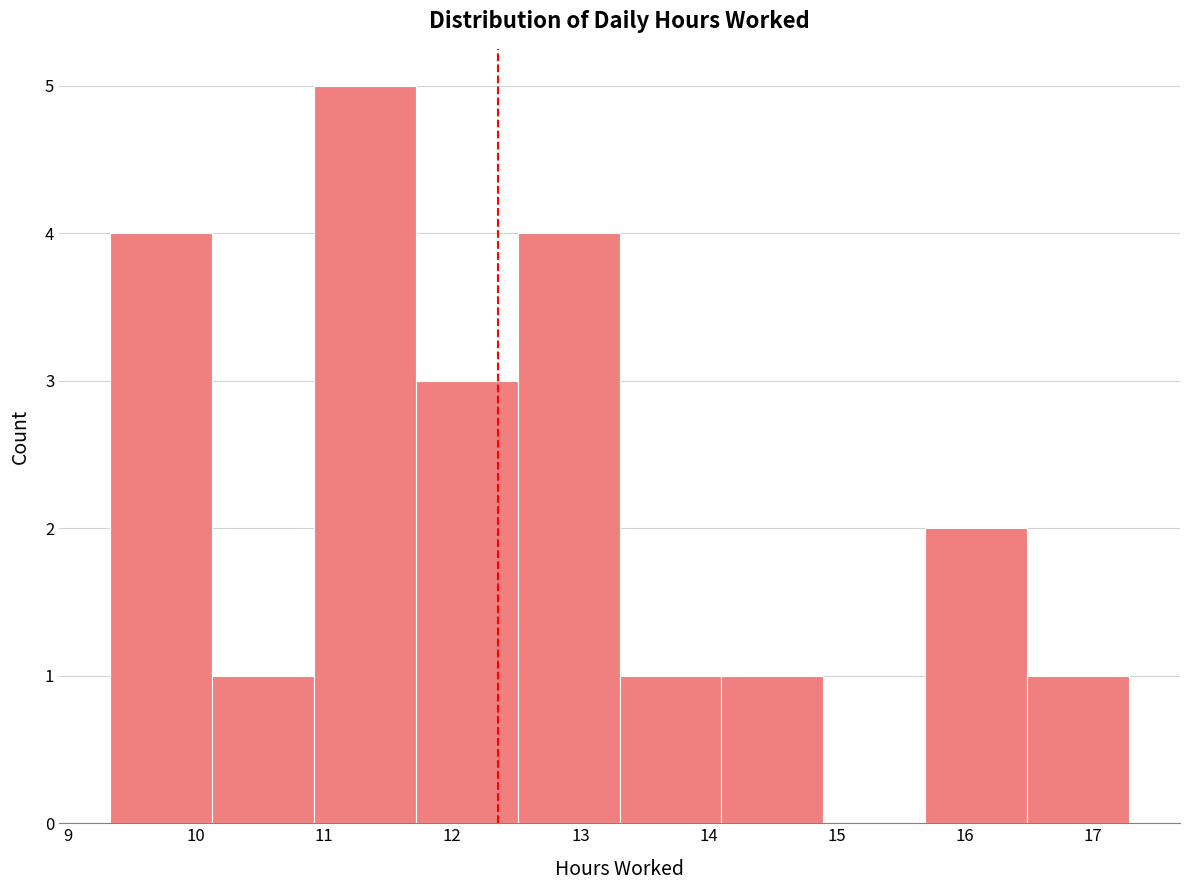

Over which range of the x-axis is the bar tallest?

10.9 to 11.7